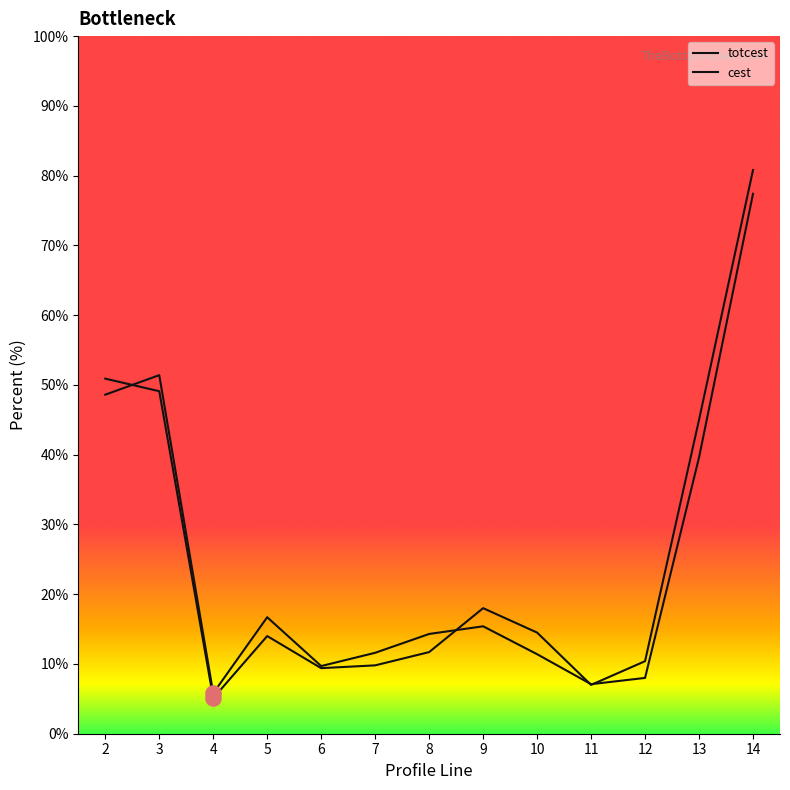

Which series has the largest total across all categories?

cest